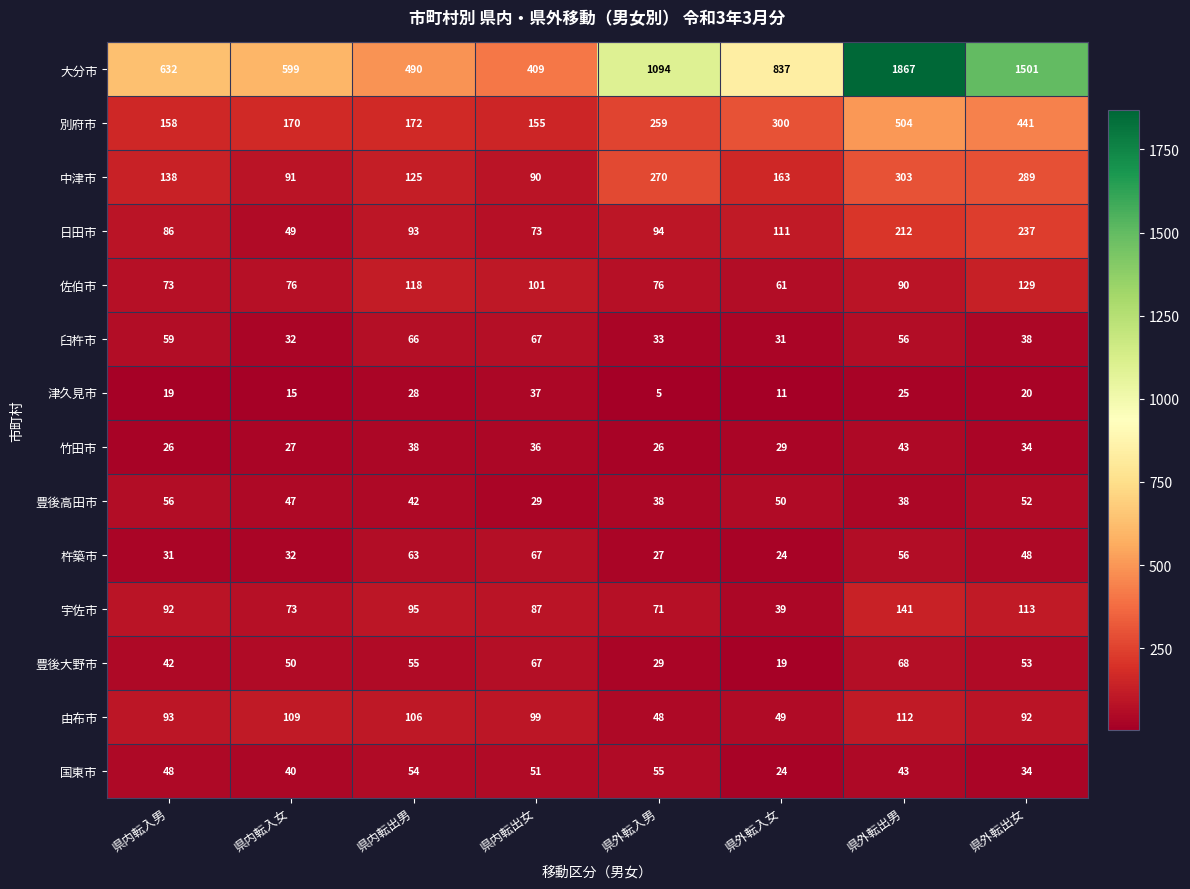

Between 県内転出男 and 県外転出女, which series saw the biggest shift?

大分市